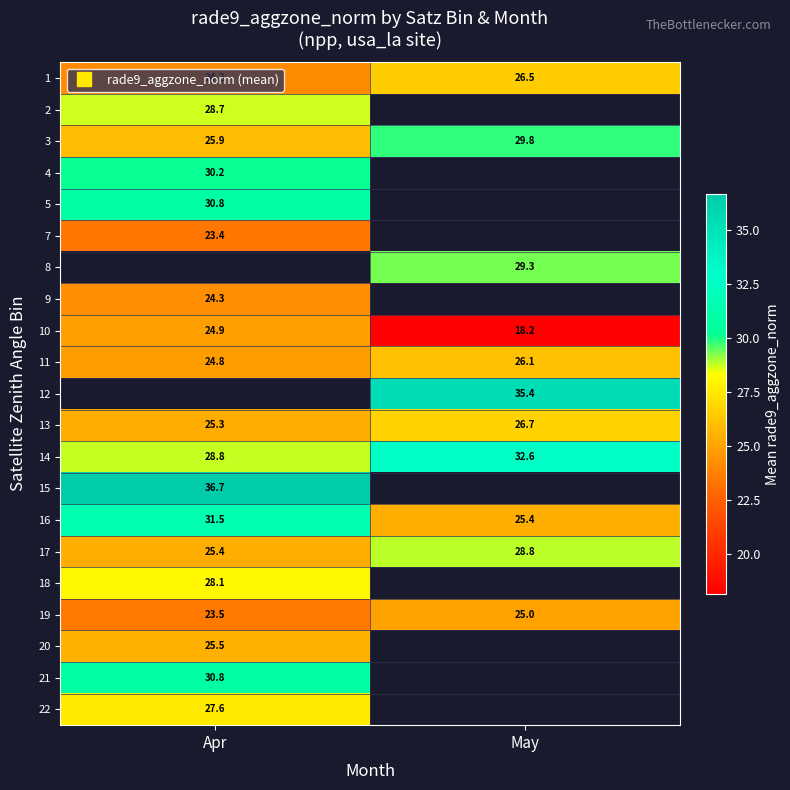

Which category has the lowest value across all series?

May